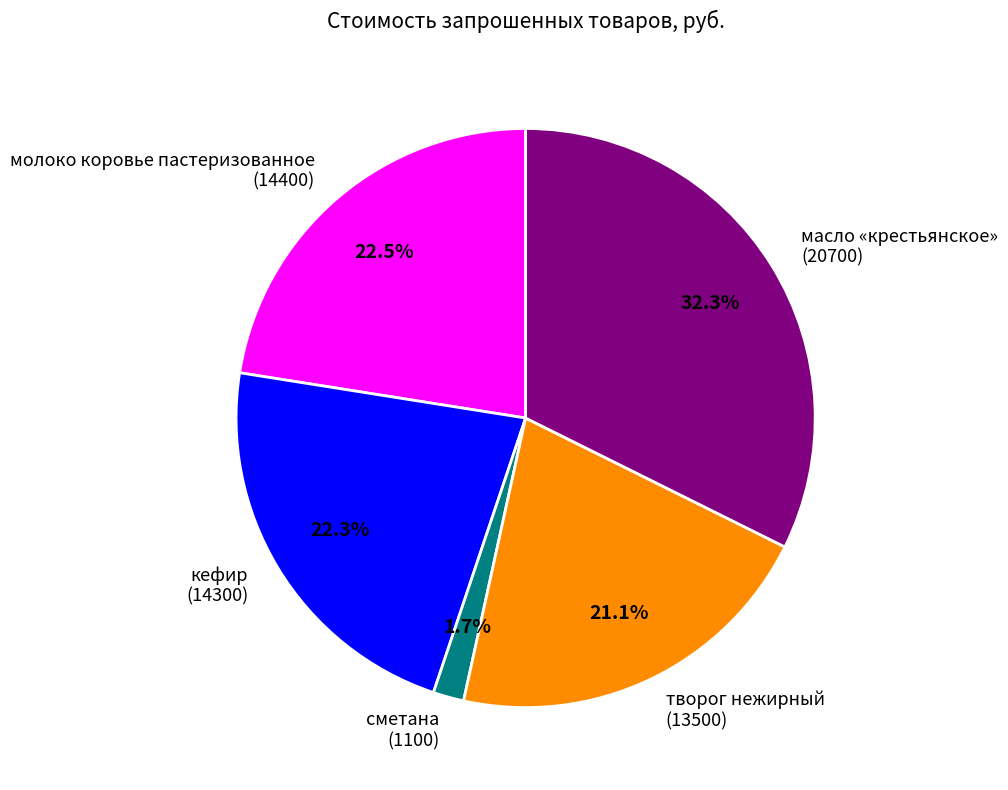

Count the number of slices in the pie.

5